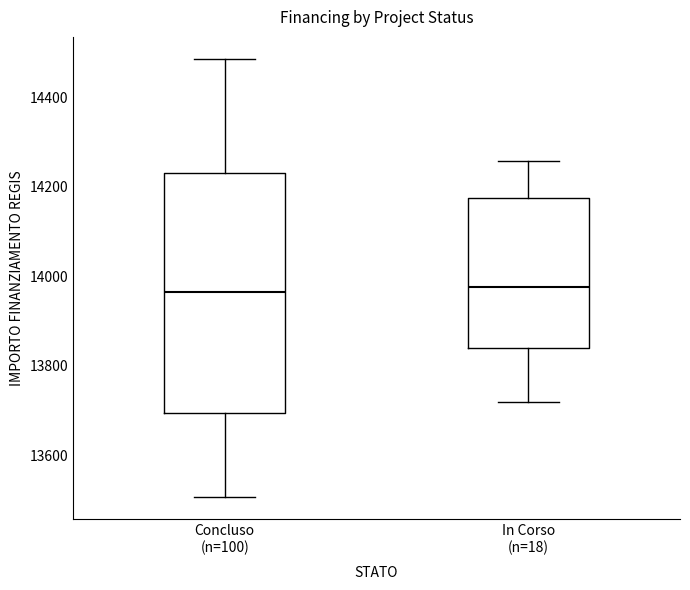

Reading left to right, transcribe this box plot: for each box, give where its median line is, the range the box spans, and where its two whiskers end, as read against the y-axis. The values are not printed on the chart, so give them approximately, as read against the axis.

Concluso (n=100): median 13960, box 13700 to 14240, whiskers 13500 to 14480
In Corso (n=18): median 13980, box 13840 to 14180, whiskers 13720 to 14260